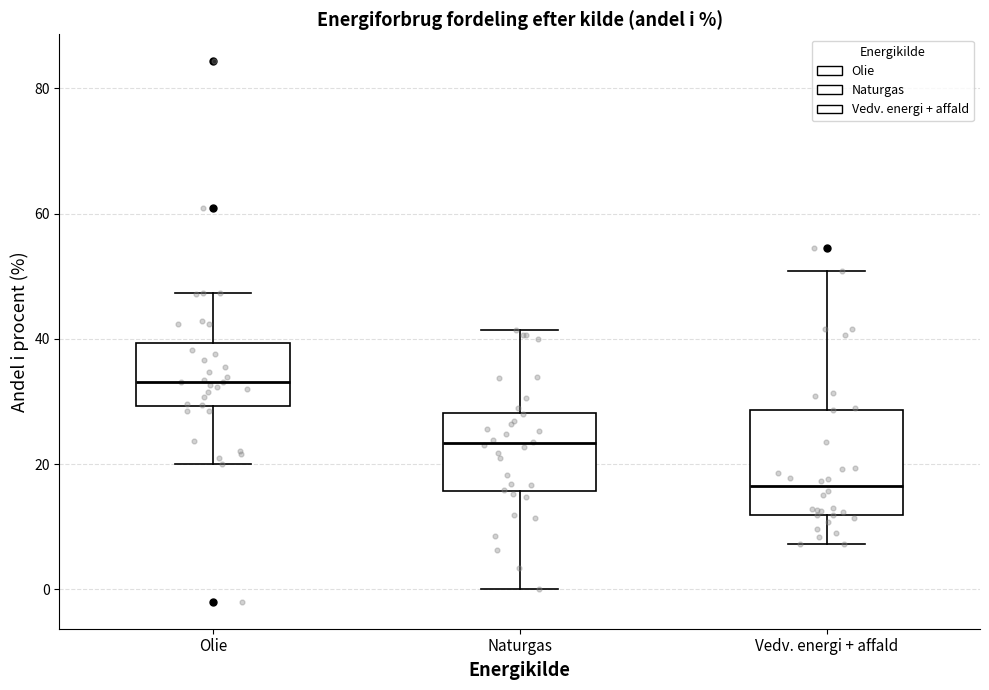

Comparing the boxes themselves (not the whiskers), which one is the tallest?

Vedv. energi + affald